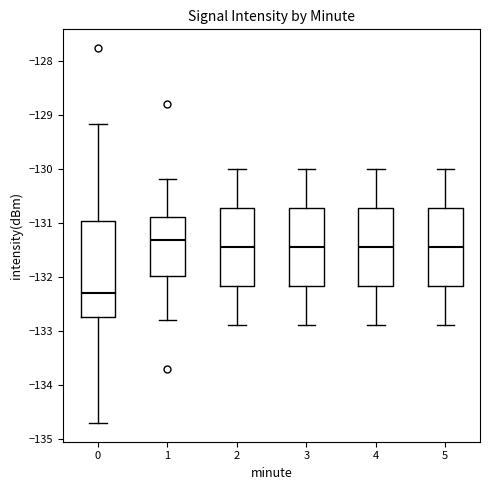

Which box's median line is the lowest?

0